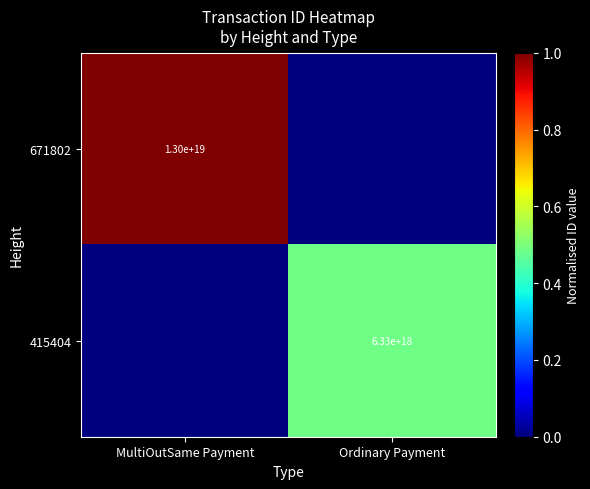

At which category is the sum across all series the highest?

MultiOutSame Payment